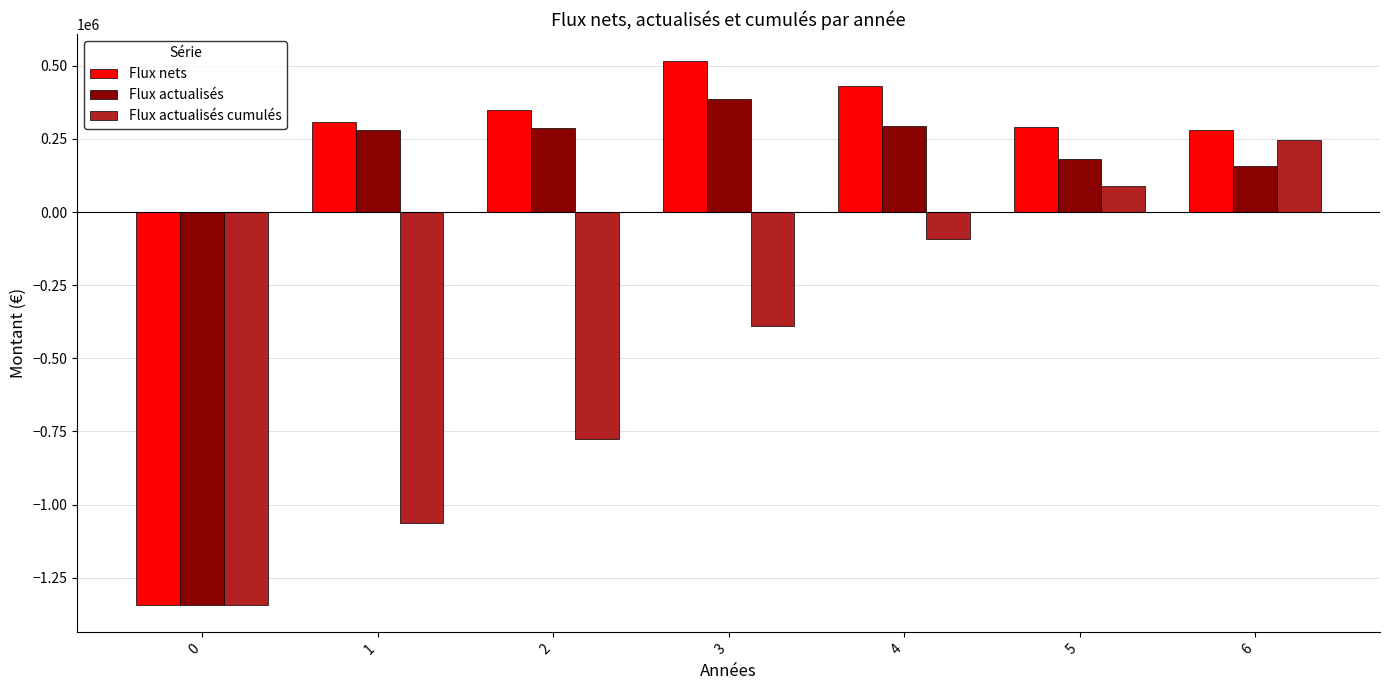

Is the value of Flux actualisés cumulés at 6 greater than the value of Flux actualisés at 6?

Yes